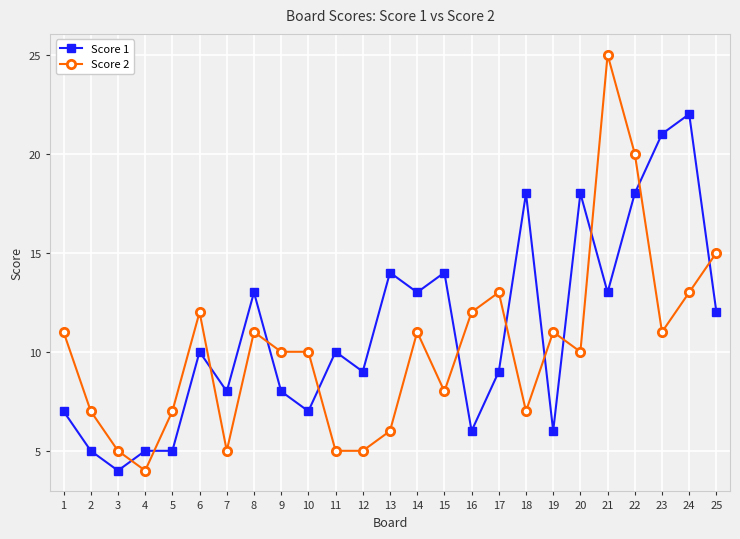

What is the average value of the Score 1 series?

11